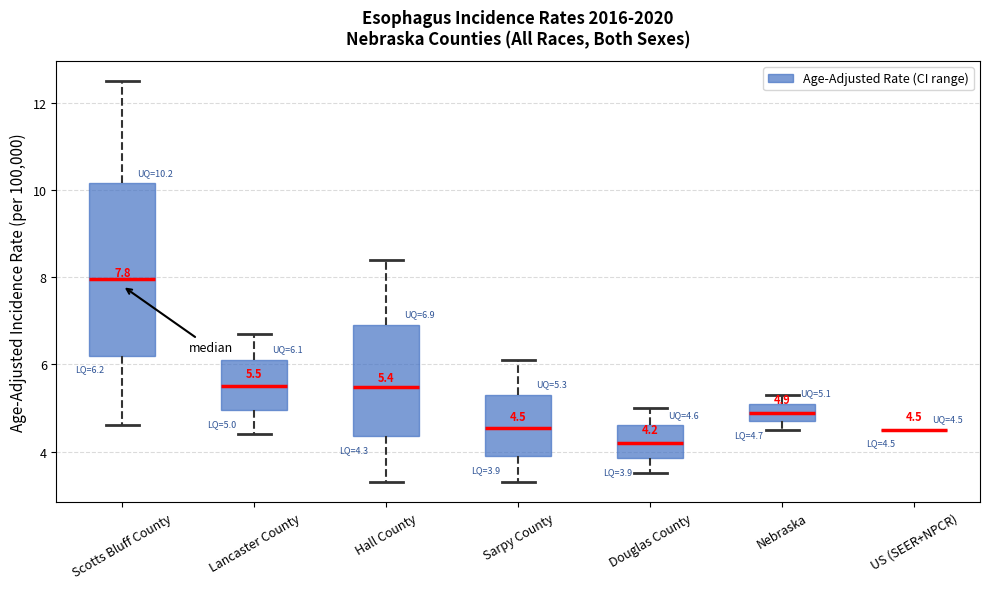

Comparing the boxes themselves (not the whiskers), which one is the tallest?

Scotts Bluff County